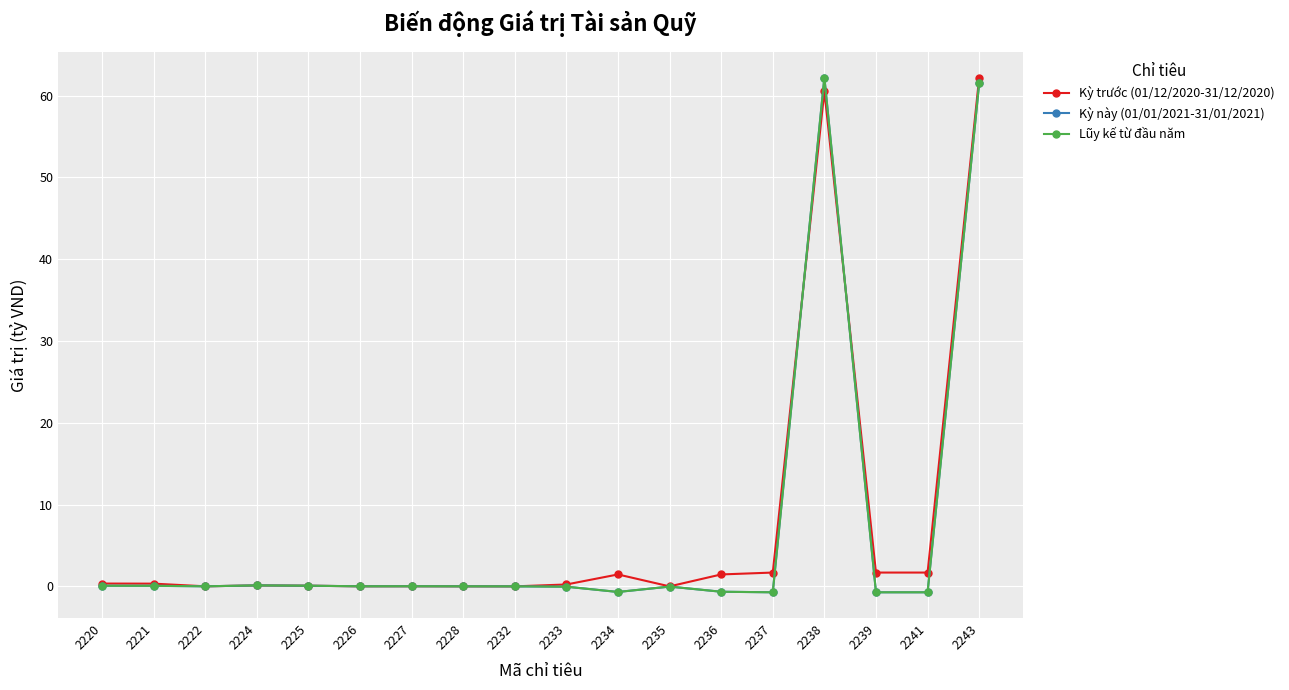

What is the minimum value shown in the chart?

-0.7